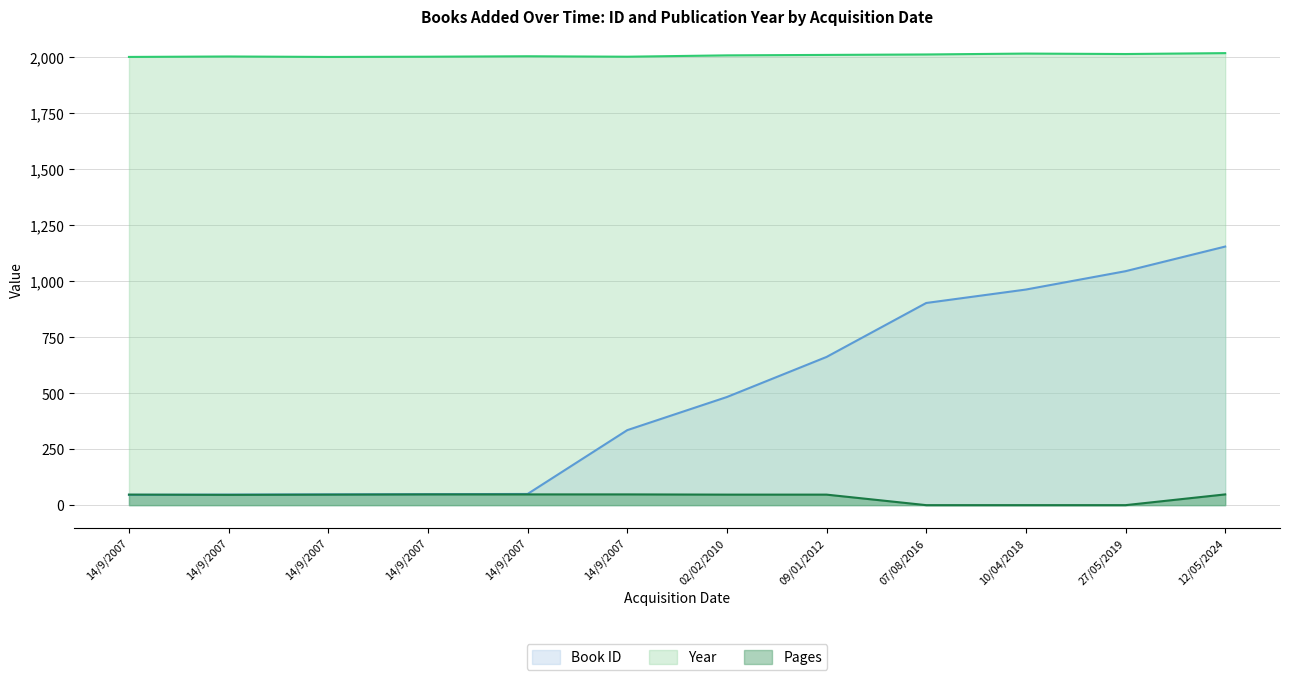

Rank the series by their maximum value, from lowest to highest.

Pages, Book ID, Year